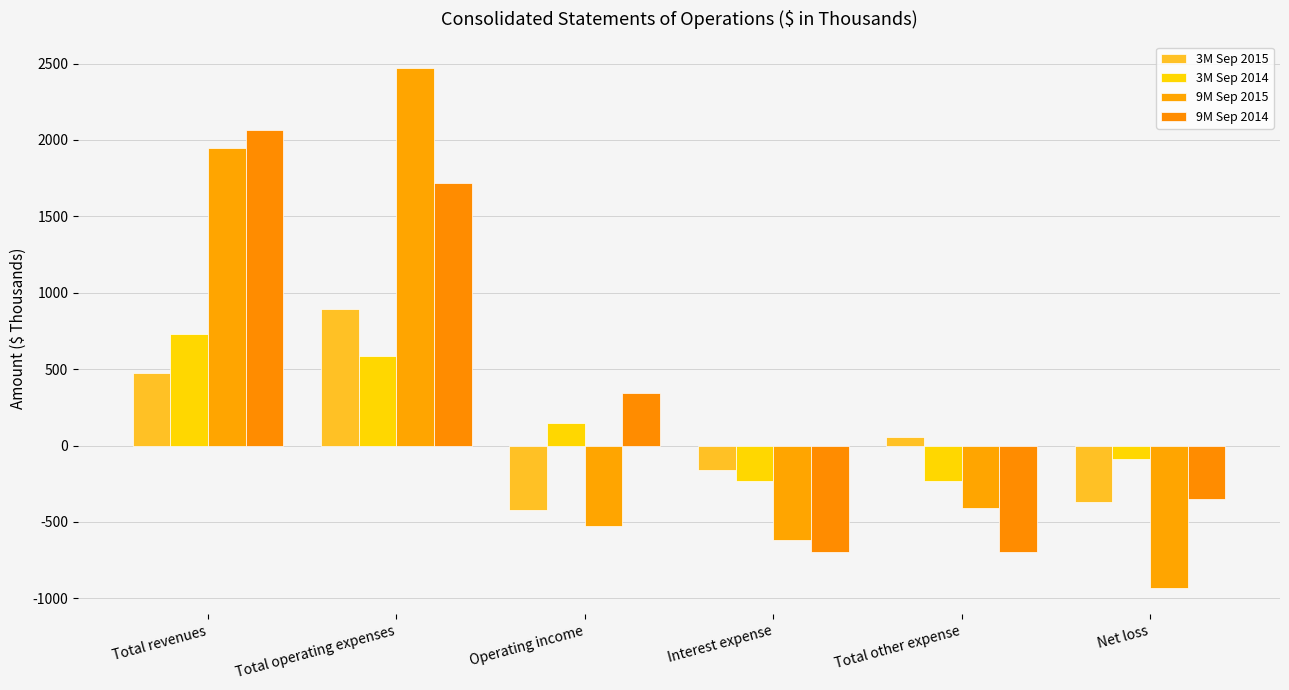

Rank the series at Total revenues from lowest to highest value.

3M Sep 2015, 3M Sep 2014, 9M Sep 2015, 9M Sep 2014